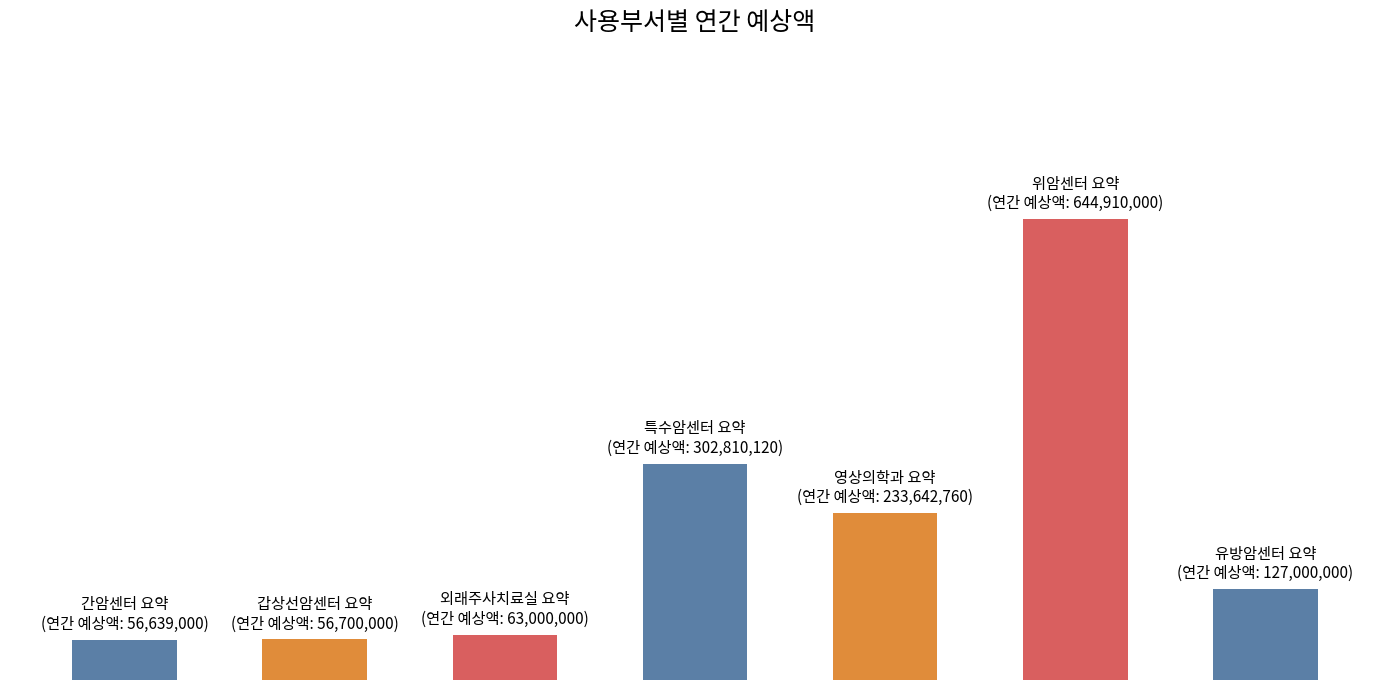

Are the bars horizontal?

No